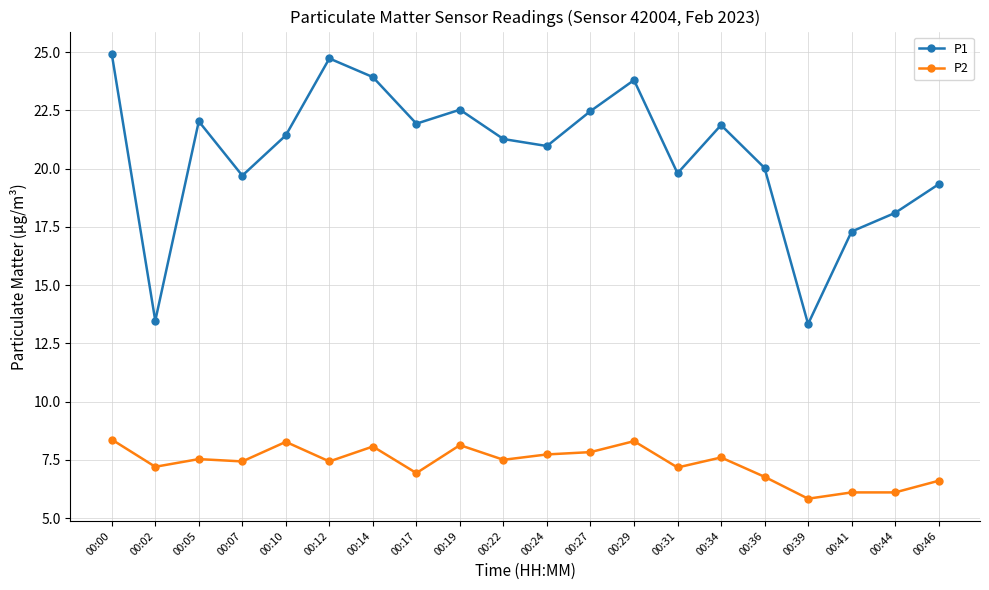

At which category does P1 reach its first local valley?

00:02